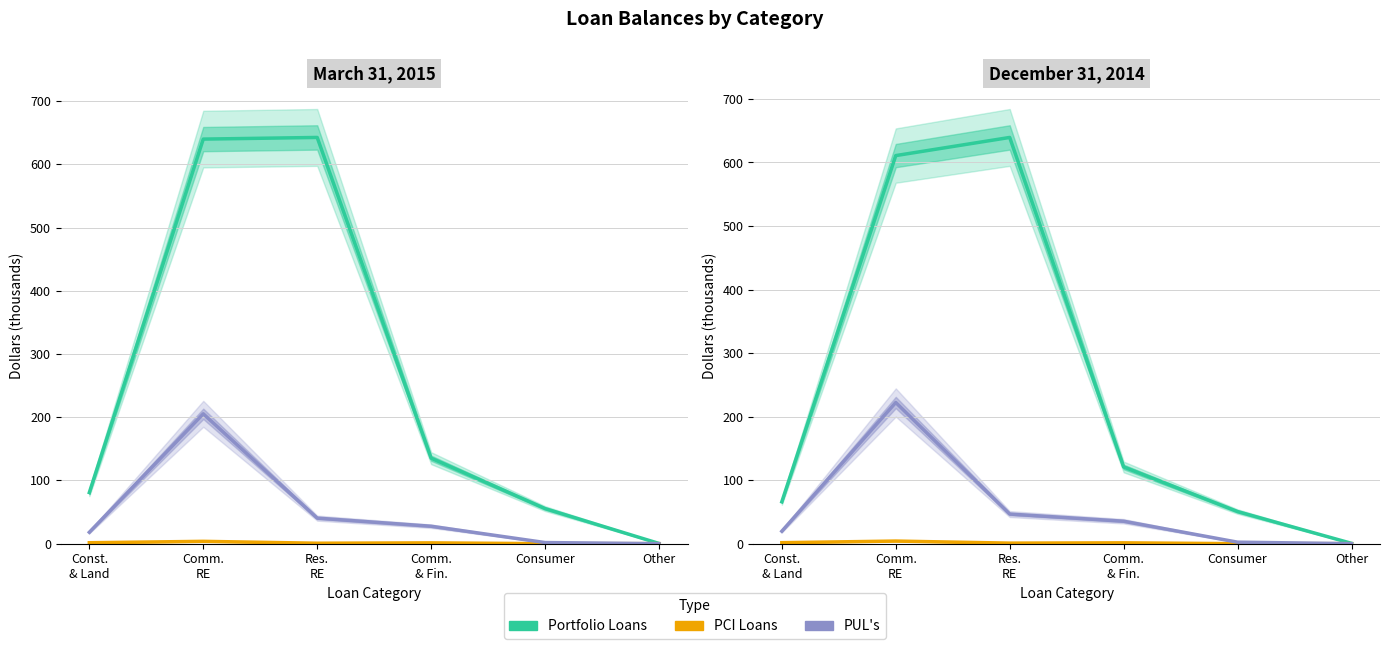

At which category is the sum across all series the highest?

Comm.
RE